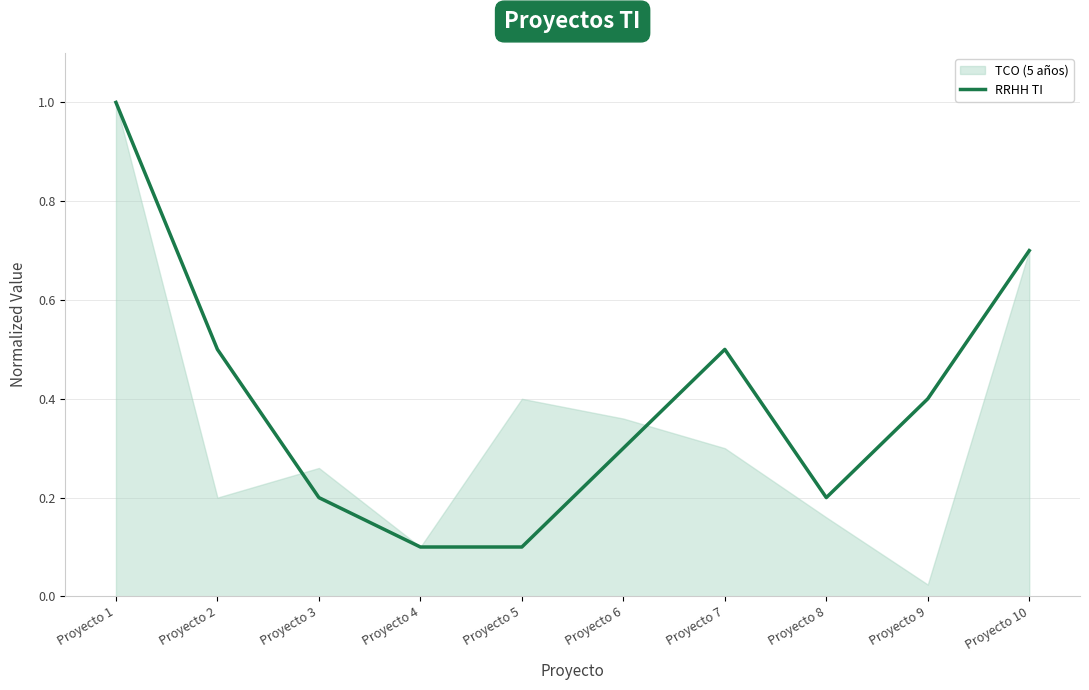

What is the difference between the maximum and second lowest values?

0.9